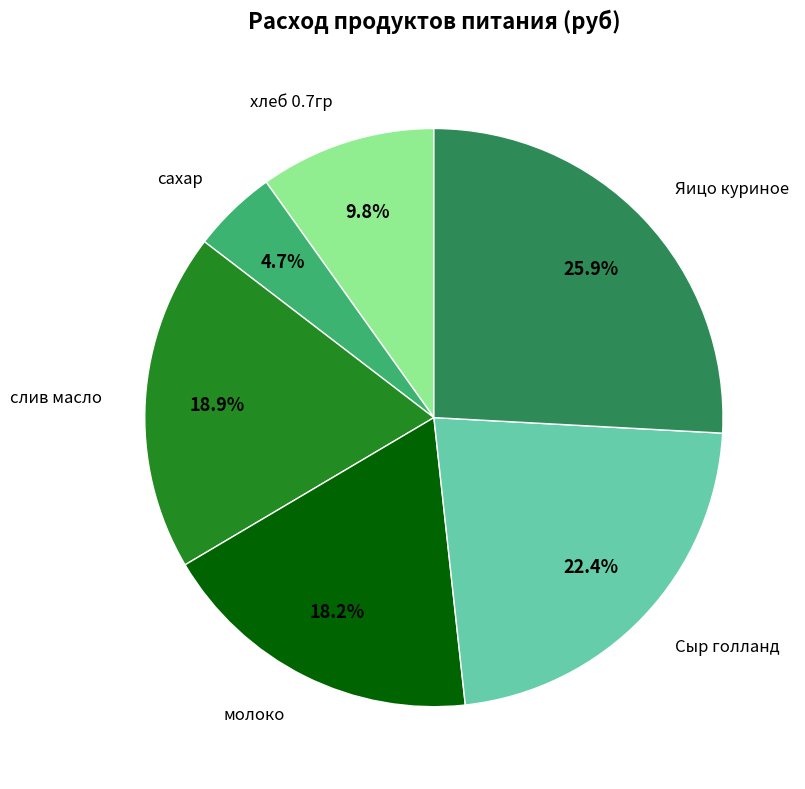

Is there a majority slice in this chart?

No